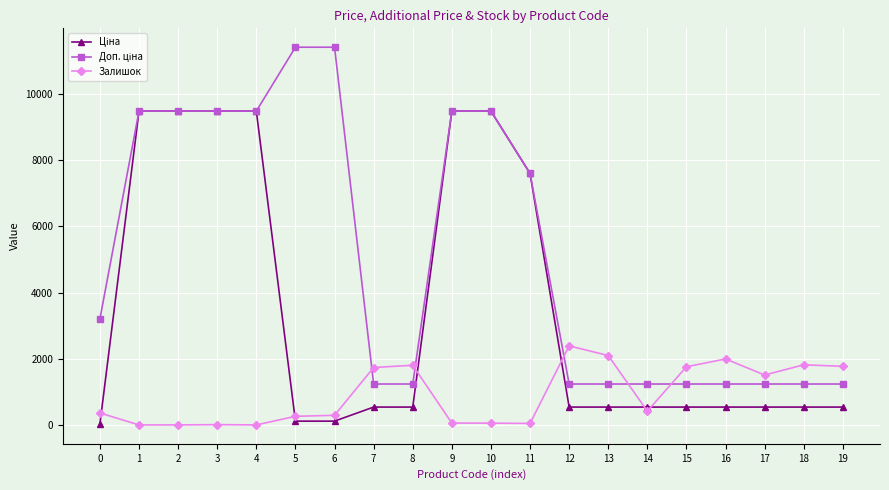

What is the value of the Залишок point at the 8th from the left?

1734.0